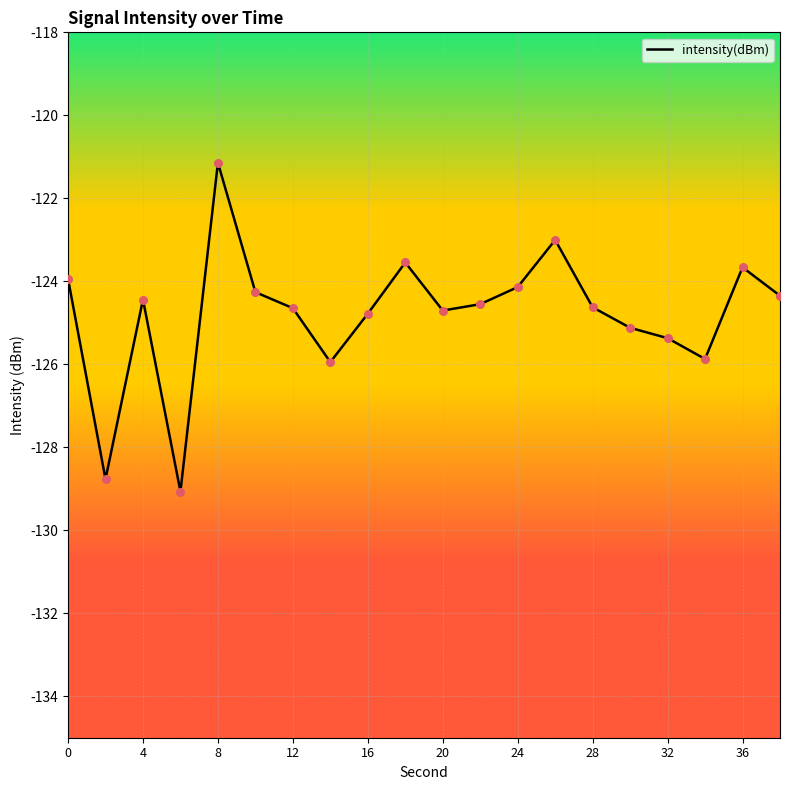

What is the difference between the maximum and minimum values?

7.9